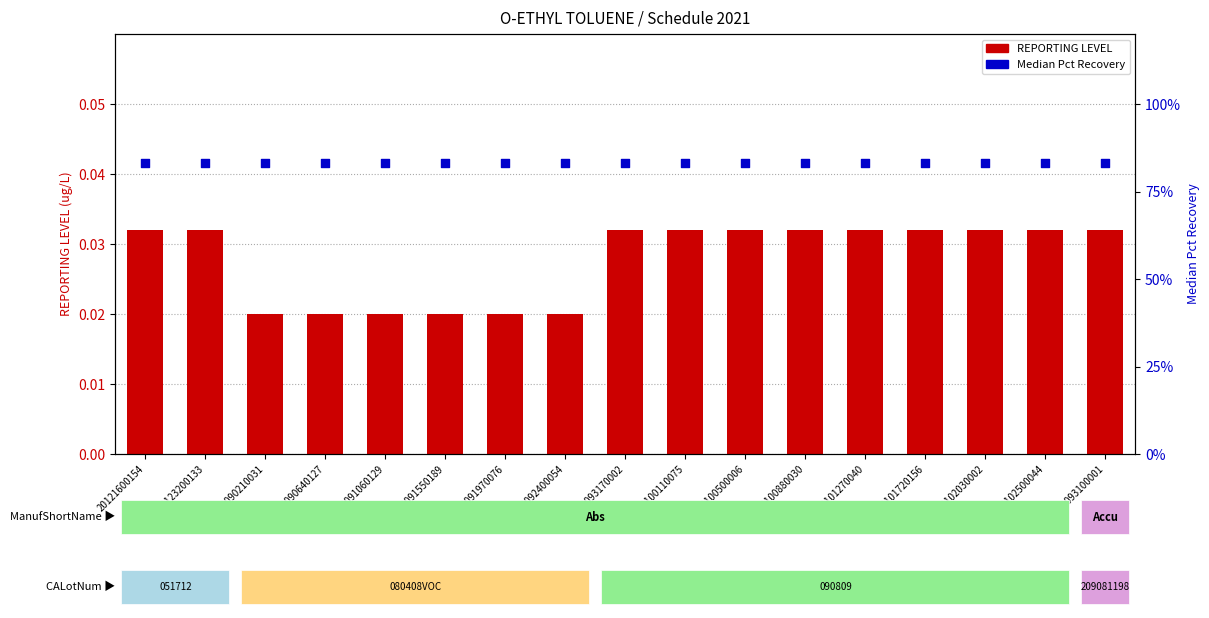

Which series reaches the minimum Y coordinate?

REPORTING LEVEL